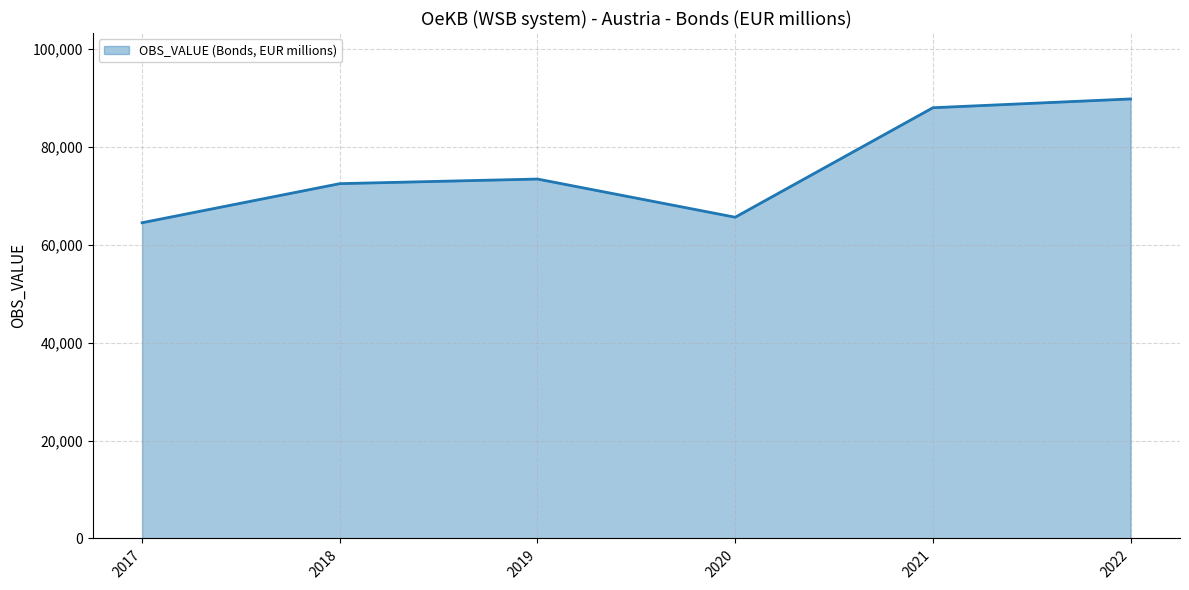

Which has a higher value, 2017 or 2021?

2021